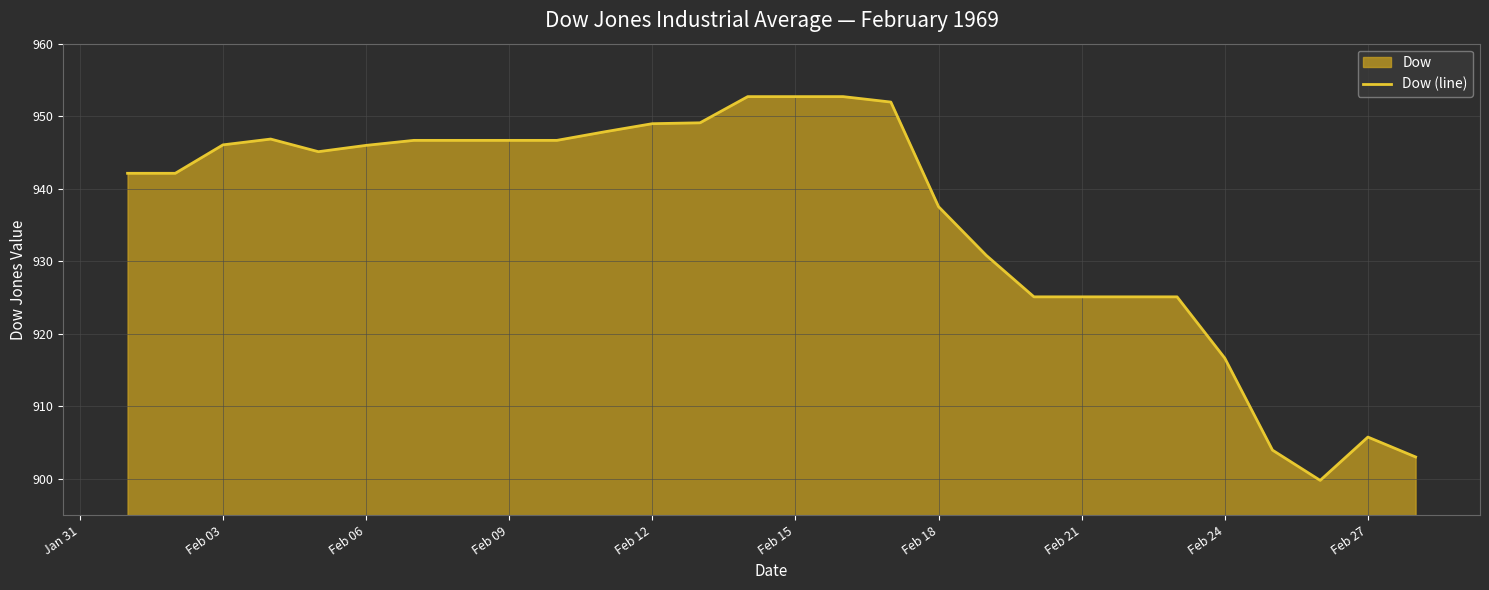

The value at Feb 24 is 916.6. True or false?

True